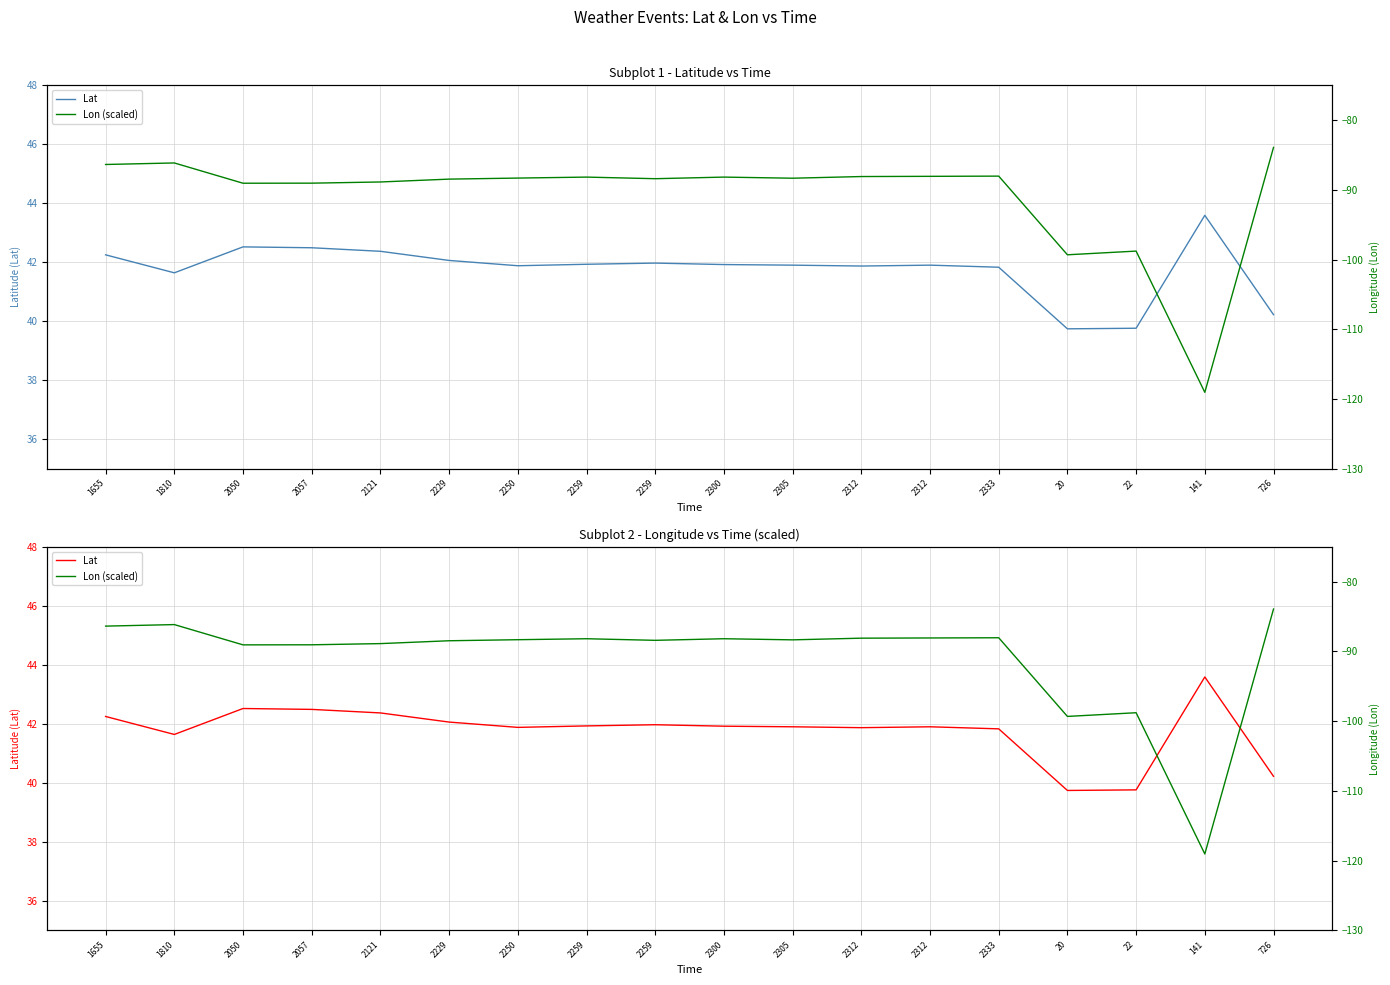

Does the chart display data point markers on the line(s)?

No